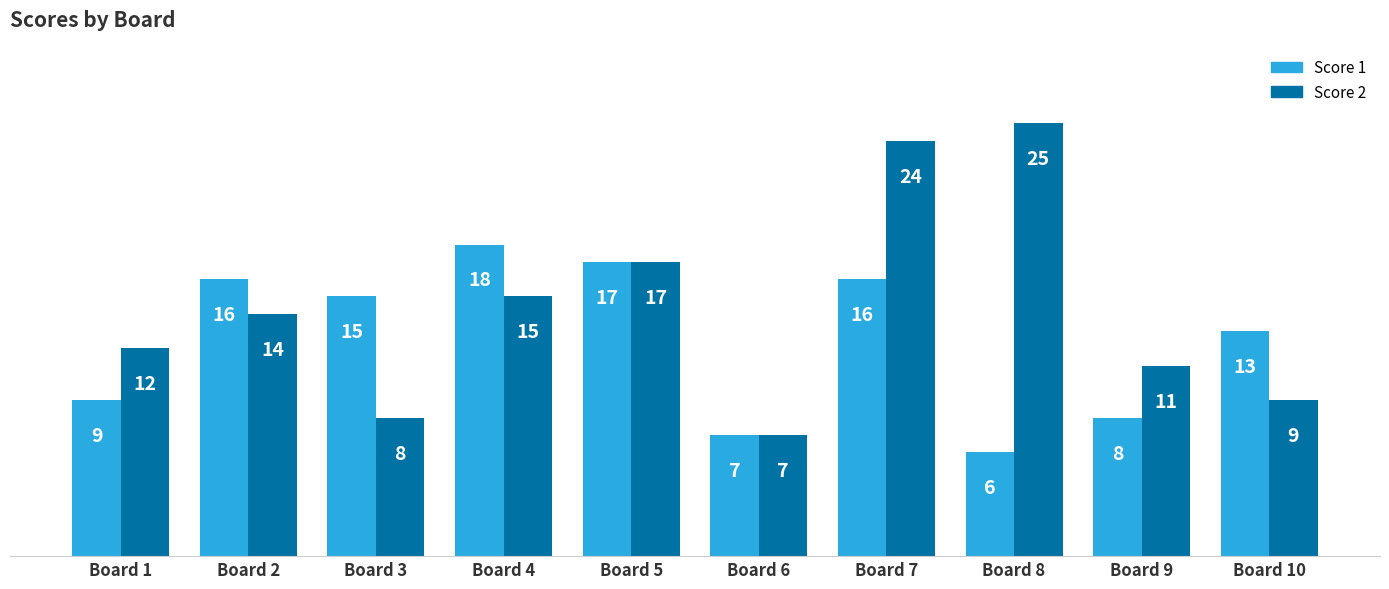

What is the value of the Score 1 bar at the 7th from the left?

16